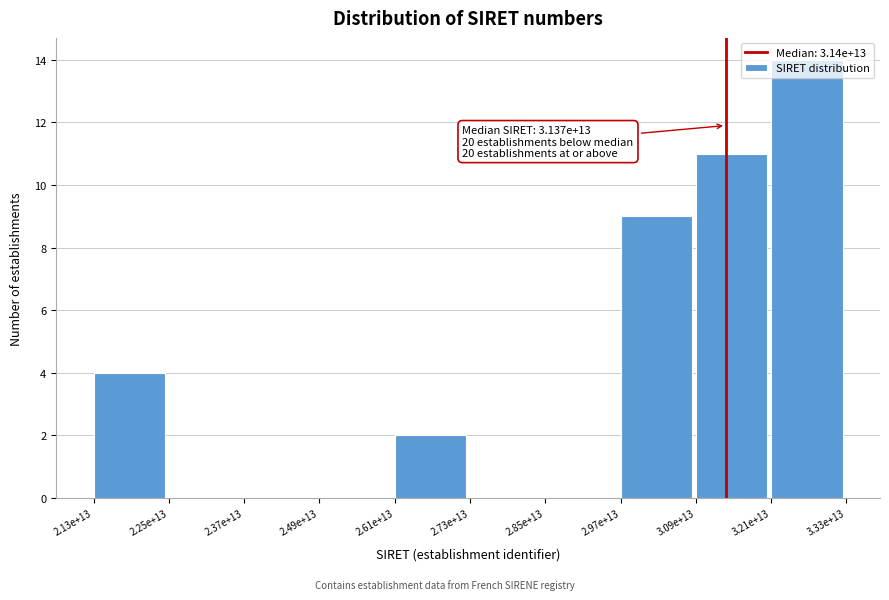

What is the maximum value shown in the chart?

14